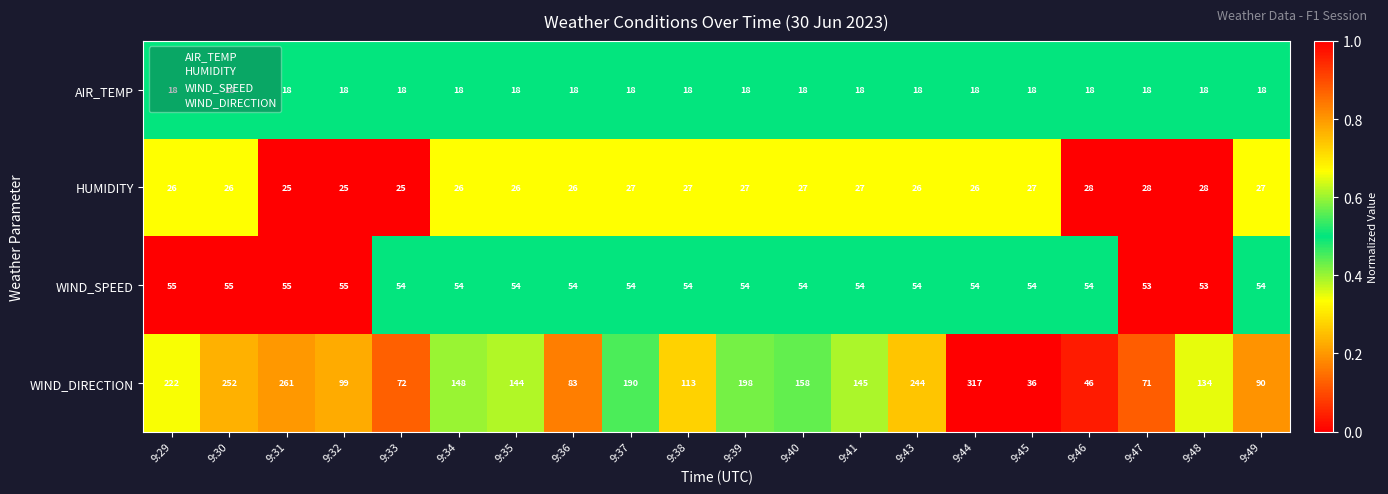

Which series has the largest total across all categories?

WIND_DIRECTION